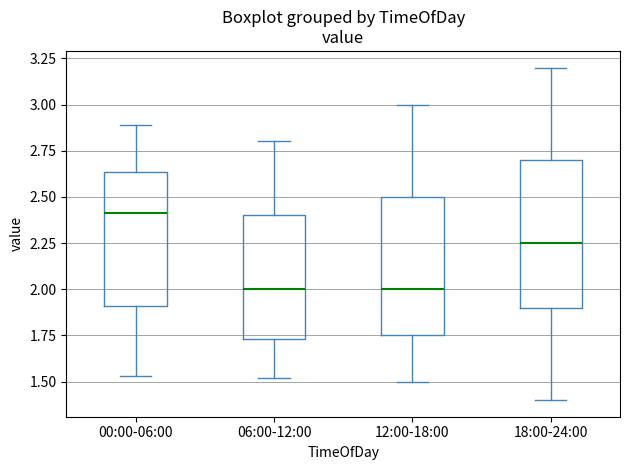

Reading left to right, transcribe this box plot: for each box, give where its median line is, the range the box spans, and where its two whiskers end, as read against the y-axis. The values are not printed on the chart, so give them approximately, as read against the axis.

00:00-06:00: median 2.40, box 1.90 to 2.65, whiskers 1.55 to 2.90
06:00-12:00: median 2.00, box 1.75 to 2.40, whiskers 1.50 to 2.80
12:00-18:00: median 2.00, box 1.75 to 2.50, whiskers 1.50 to 3.00
18:00-24:00: median 2.25, box 1.90 to 2.70, whiskers 1.40 to 3.20